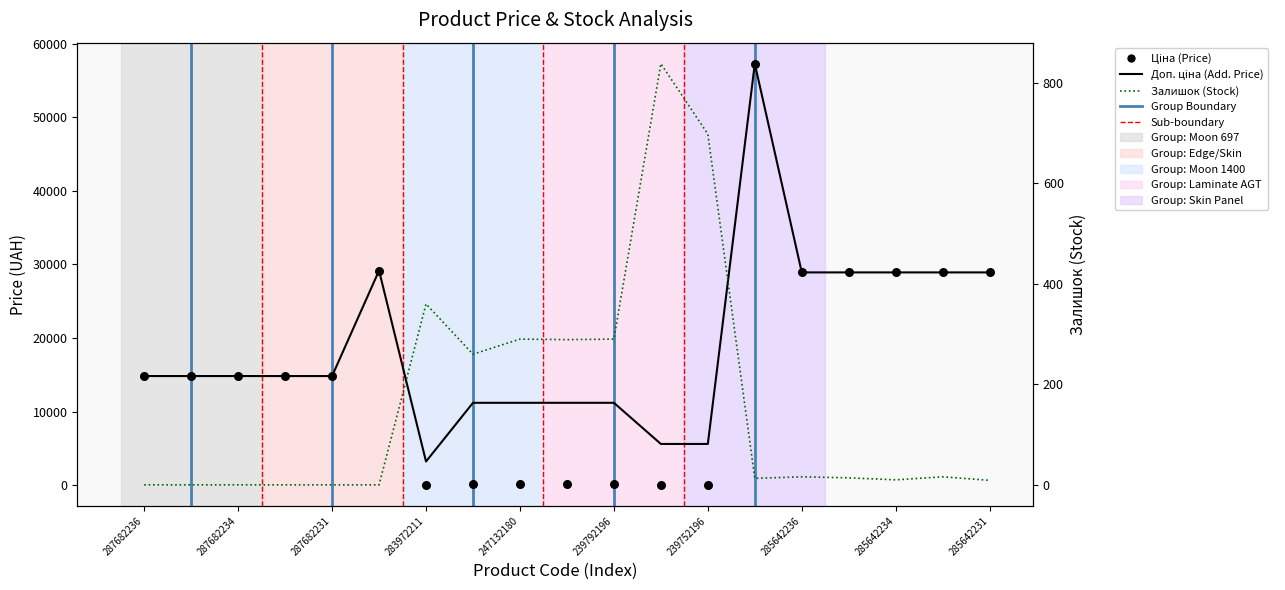

At how many categories does at least one series exceed 22516?

7